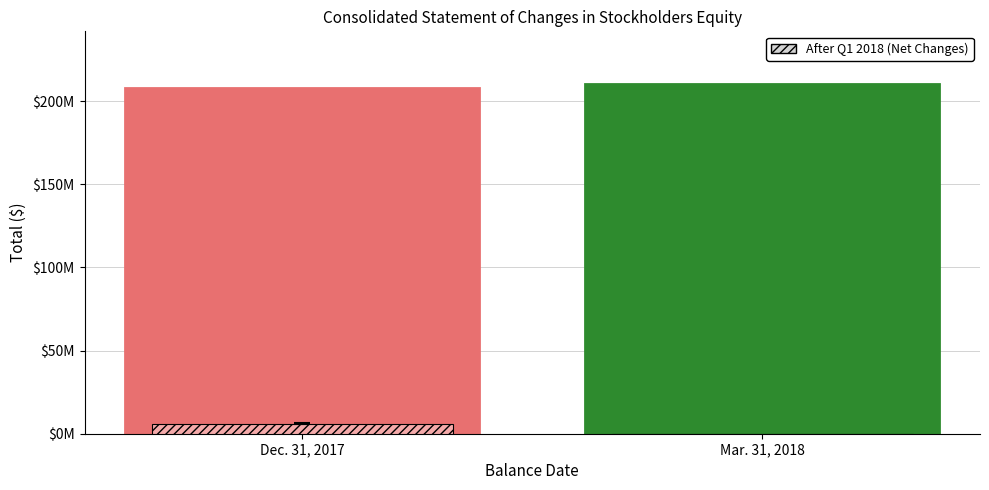

Reading left to right, what are all the values shown in this chart?

Balance: 207727186	210392790
Net/Other Changes: 6065182	-3203310